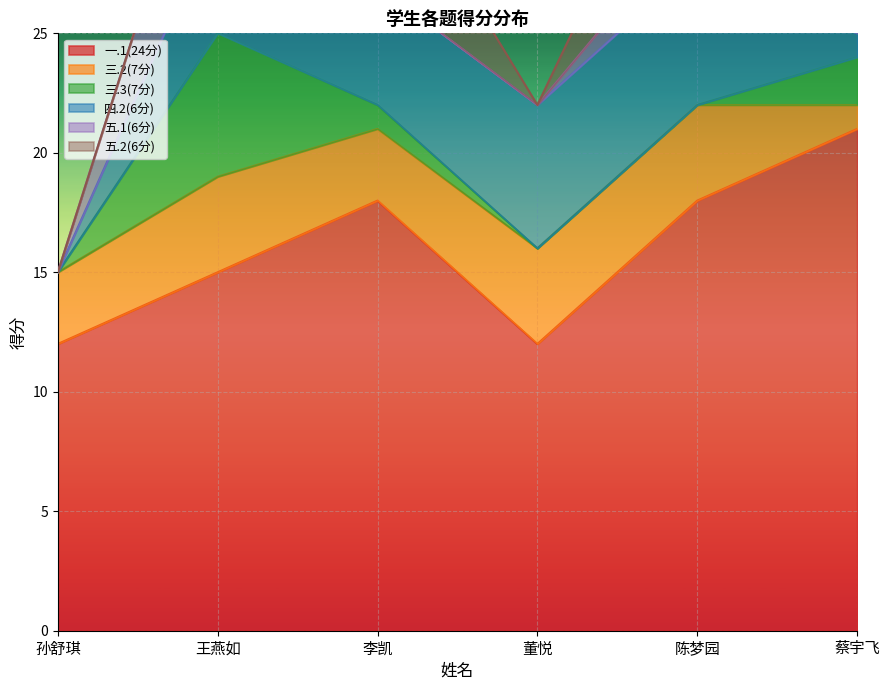

Rank the series at 董悦 from highest to lowest value.

一.1(24分), 四.2(6分), 三.2(7分), 三.3(7分), 五.1(6分), 五.2(6分)